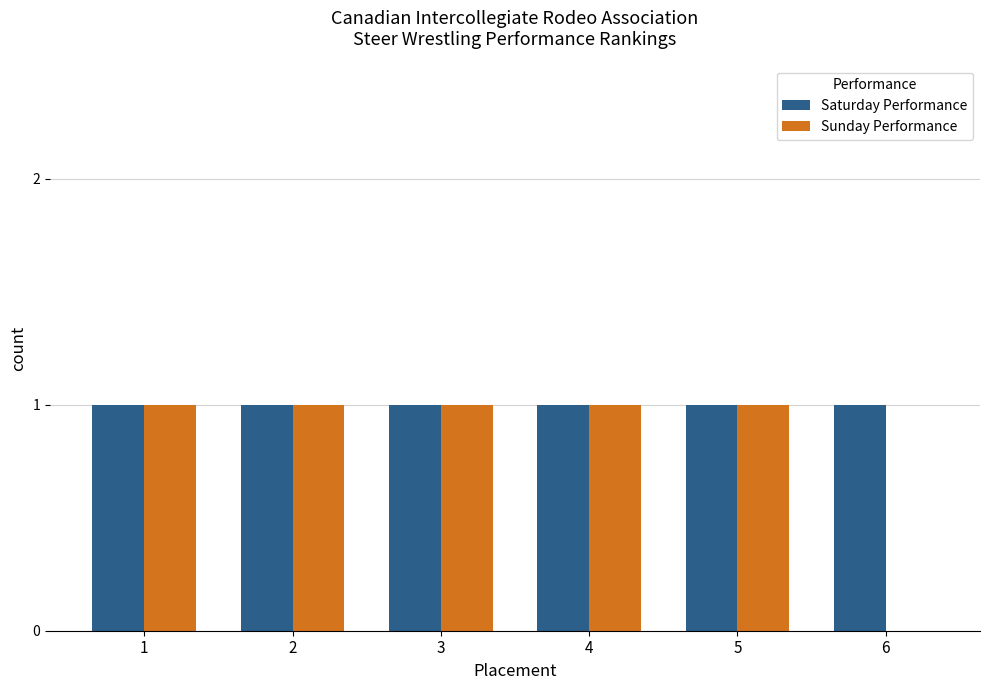

Which series has the largest total across all categories?

Saturday Performance